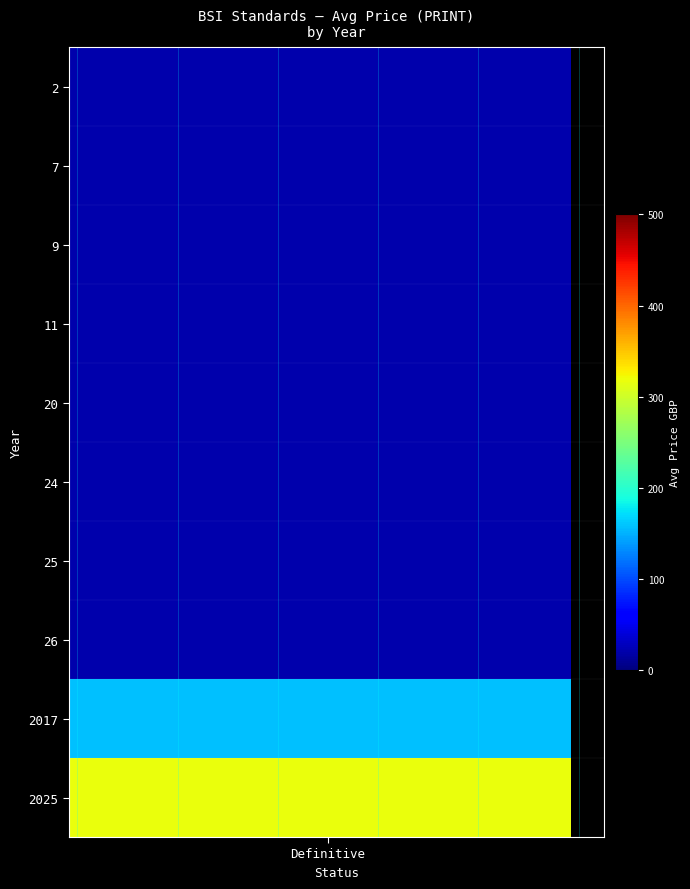

Which series has the largest total across all categories?

2025